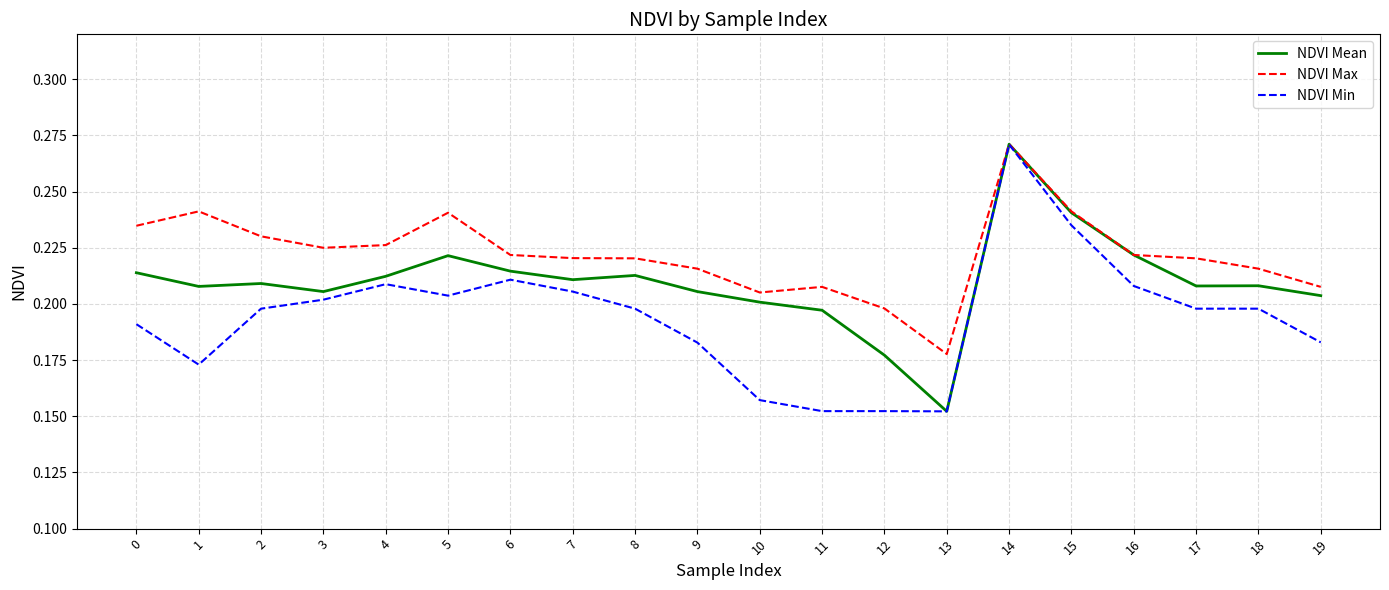

Which series has the largest total across all categories?

NDVI Max